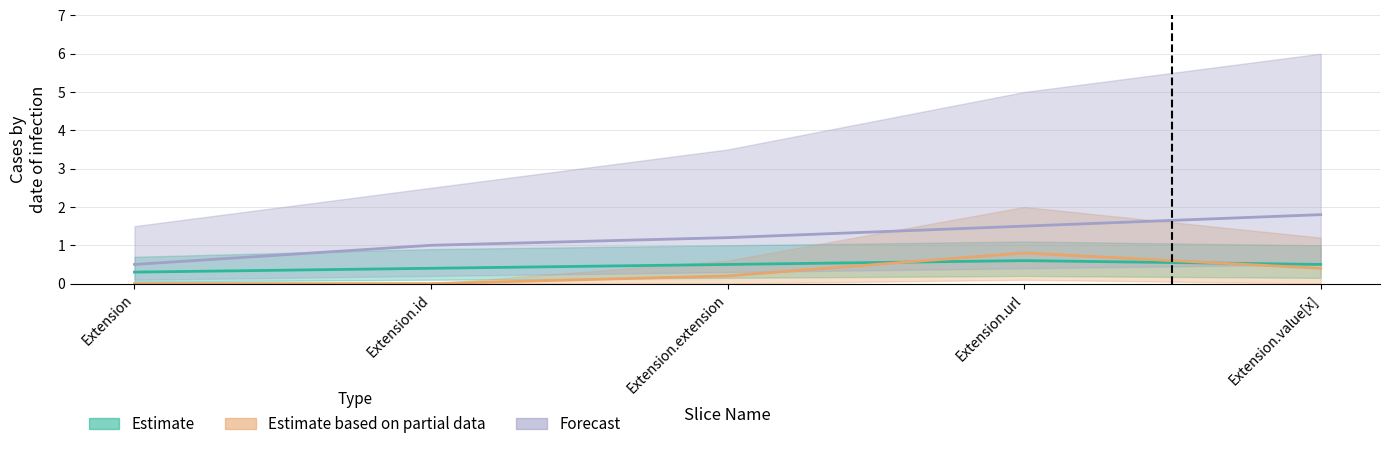

True or false: Forecast and Estimate based on partial data cross at least once.

False